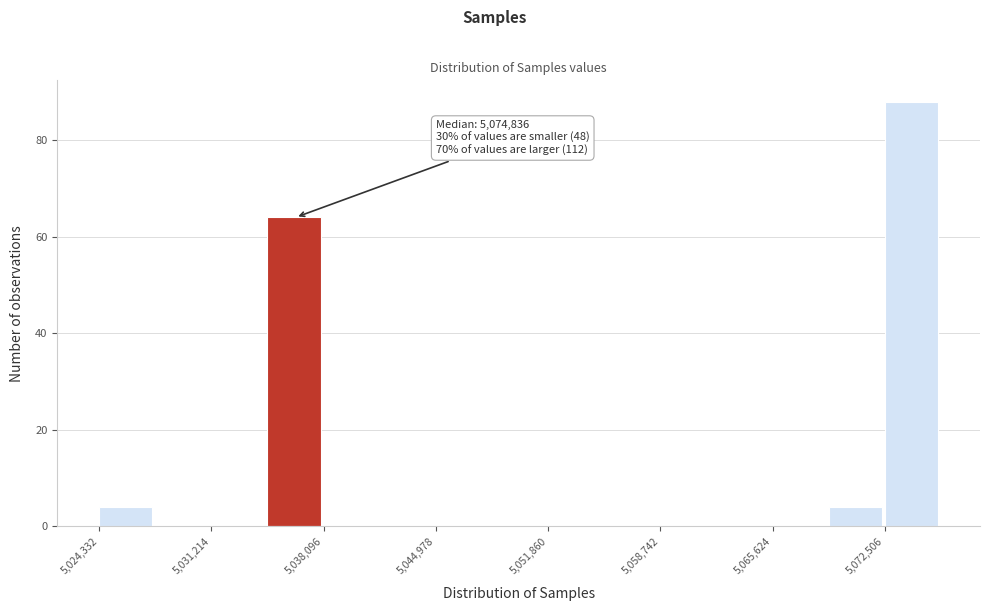

Around what value on the x-axis is the tallest bar? Give the approximate position of its centre, as read against the axis.

5074000